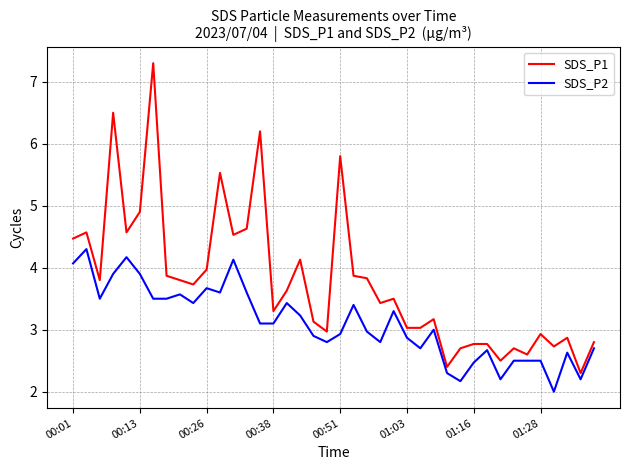

True or false: SDS_P2 and SDS_P1 intersect in this chart.

False